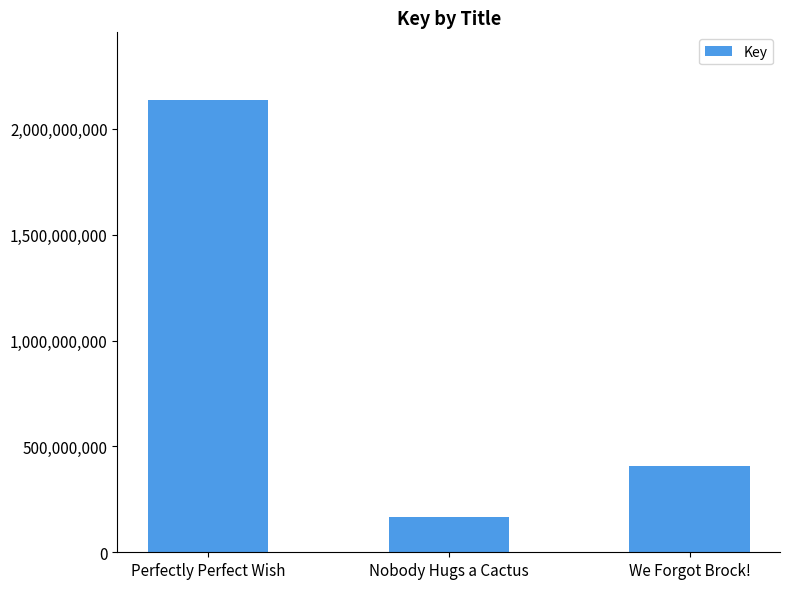

The value at Perfectly Perfect Wish is 2135002261. True or false?

True